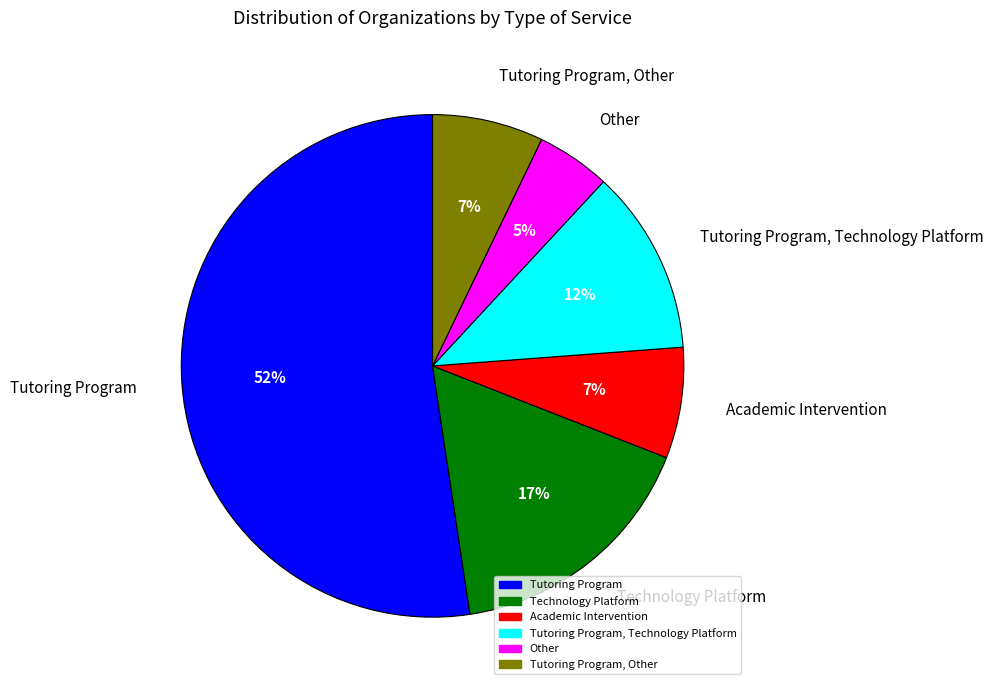

Is the sum of Tutoring Program, Technology Platform and Other greater than half?

No